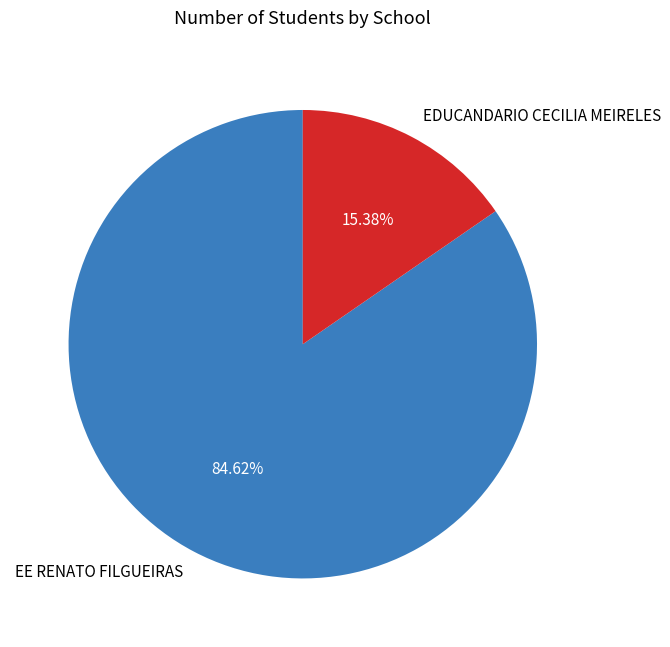

Count the number of slices in the pie.

2